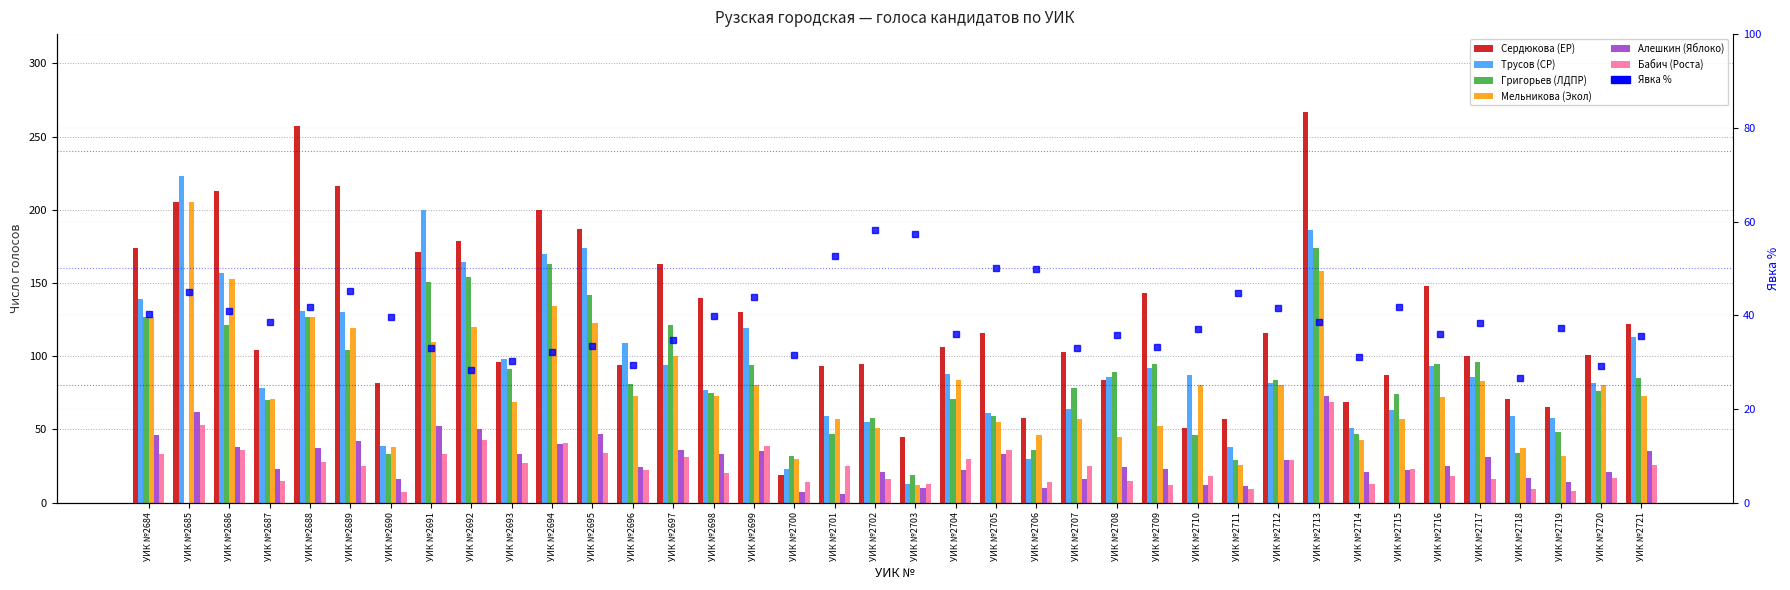

Read the Трусов (СР) value at УИК №2717.

86